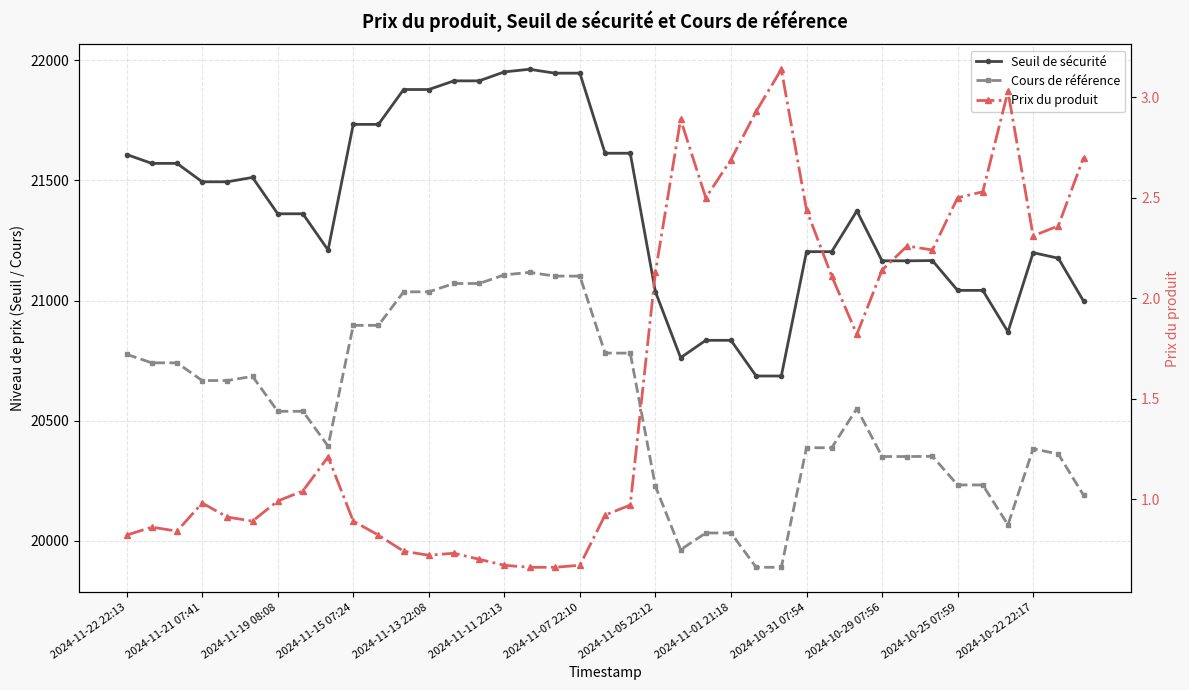

Rank the series at 2024-10-25 07:59 from highest to lowest value.

Seuil de sécurité, Cours de référence, Prix du produit